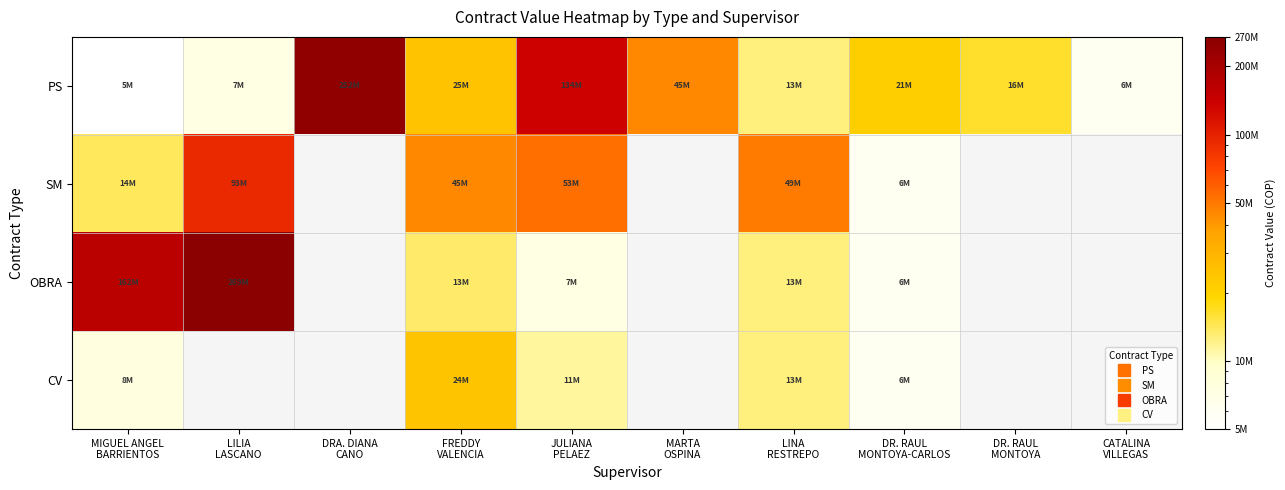

Reading left to right, what are all the values shown in this chart?

PS: MIGUEL ANGEL
BARRIENTOS=5000000	LILIA
LASCANO=7227000	DRA. DIANA
CANO=251551157	FREDDY
VALENCIA=24700000	JULIANA
PELAEZ=133935900	MARTA
OSPINA=44599264	LINA
RESTREPO=12570000	DR. RAUL
MONTOYA-CARLOS=21000000	DR. RAUL
MONTOYA=16500000	CATALINA
VILLEGAS=6000000
SM: MIGUEL ANGEL
BARRIENTOS=14029533	LILIA
LASCANO=92599104	DRA. DIANA
CANO=0	FREDDY
VALENCIA=44914429	JULIANA
PELAEZ=52795659	MARTA
OSPINA=0	LINA
RESTREPO=48672000	DR. RAUL
MONTOYA-CARLOS=6000000	DR. RAUL
MONTOYA=0	CATALINA
VILLEGAS=0
OBRA: MIGUEL ANGEL
BARRIENTOS=161963000	LILIA
LASCANO=268910073	DRA. DIANA
CANO=0	FREDDY
VALENCIA=13405000	JULIANA
PELAEZ=7200000	MARTA
OSPINA=0	LINA
RESTREPO=12570000	DR. RAUL
MONTOYA-CARLOS=6000000	DR. RAUL
MONTOYA=0	CATALINA
VILLEGAS=0
CV: MIGUEL ANGEL
BARRIENTOS=7608753	LILIA
LASCANO=0	DRA. DIANA
CANO=0	FREDDY
VALENCIA=24308694	JULIANA
PELAEZ=11250000	MARTA
OSPINA=0	LINA
RESTREPO=12570000	DR. RAUL
MONTOYA-CARLOS=6000000	DR. RAUL
MONTOYA=0	CATALINA
VILLEGAS=0